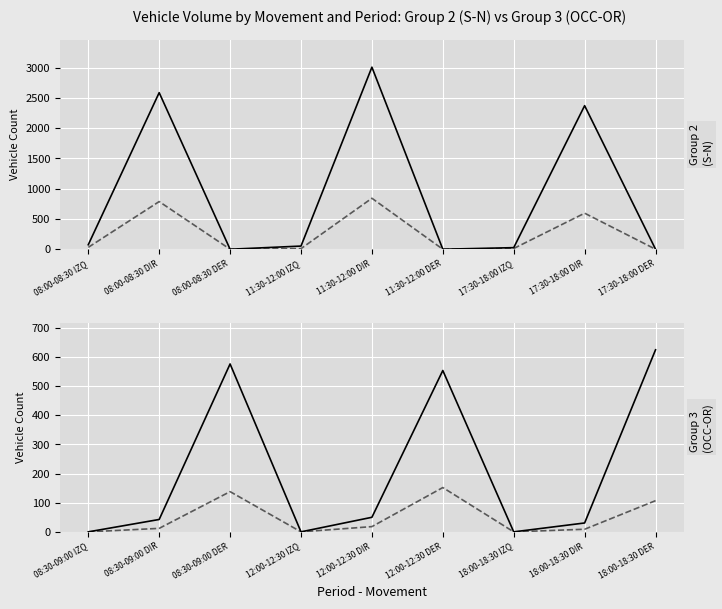

True or false: MOTOS and TOTAL EQUIV. cross at least once.

False